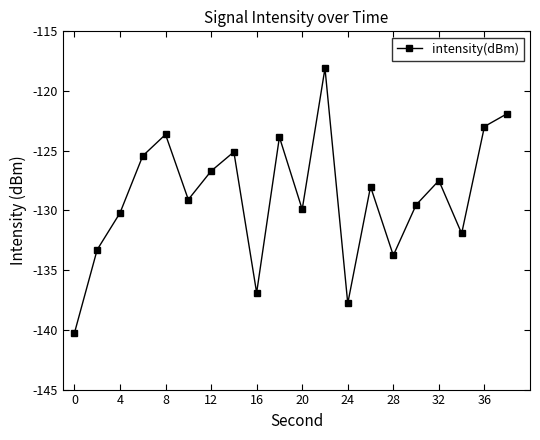

What is the value of the 4th point from the left?

-125.4